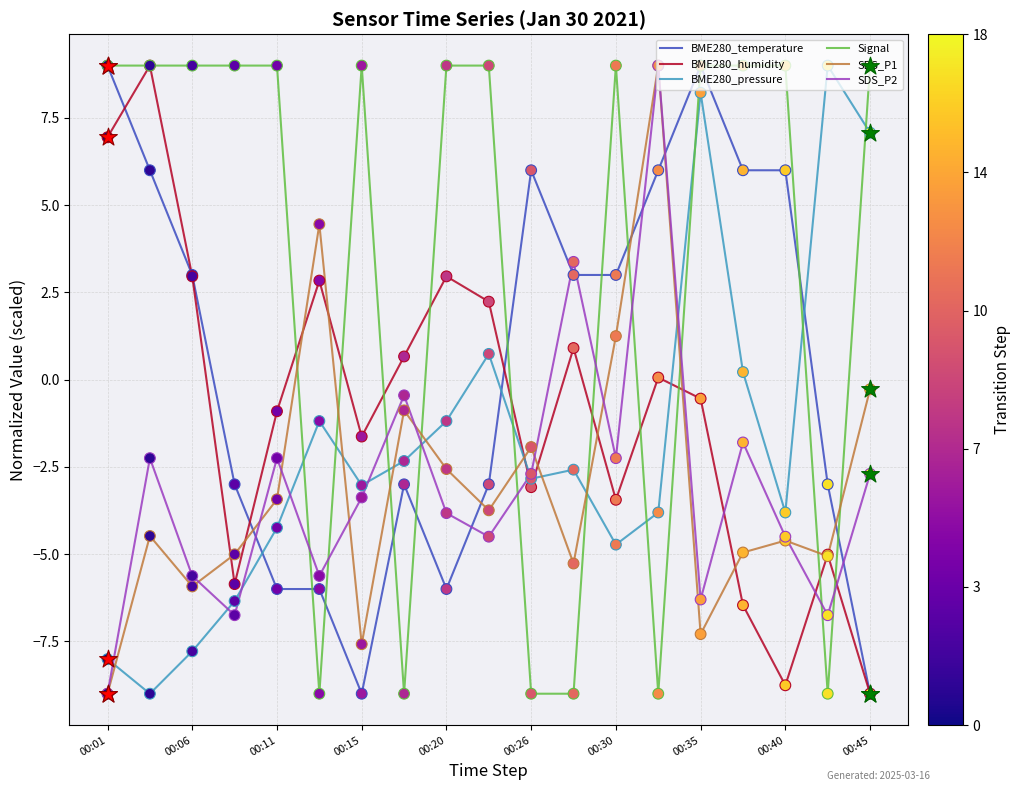

Which series has the largest total across all categories?

Signal